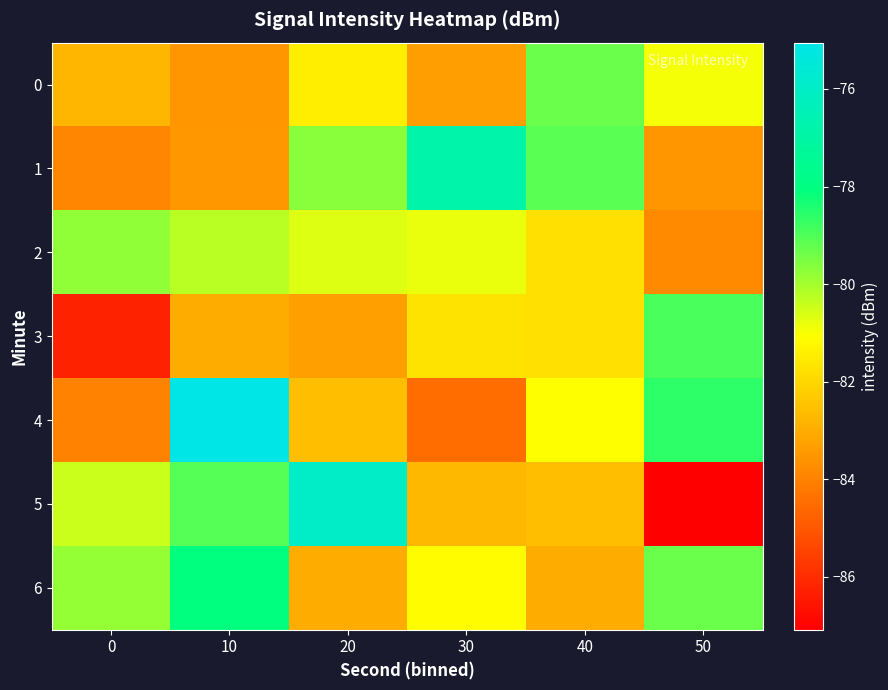

Which series has the largest total across all categories?

6